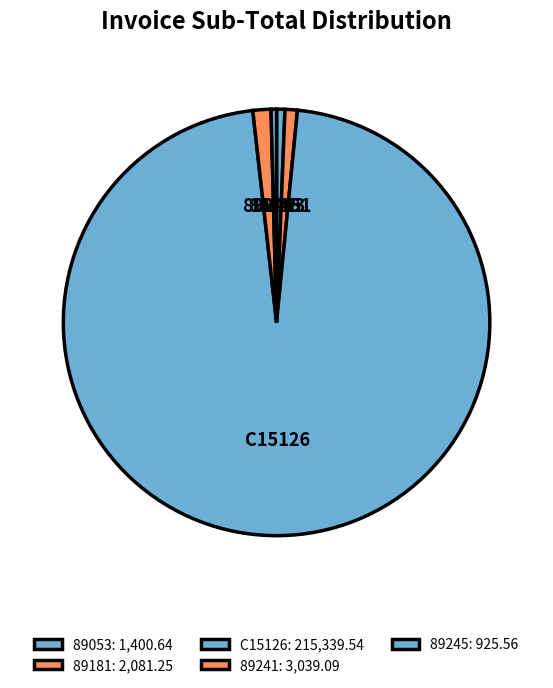

True or false: 89241 accounts for 10% of the total.

False